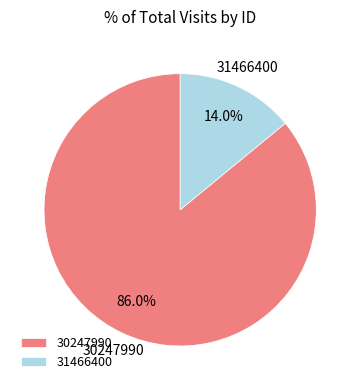

What percentage is the 30247990 slice, to the nearest percent?

86%